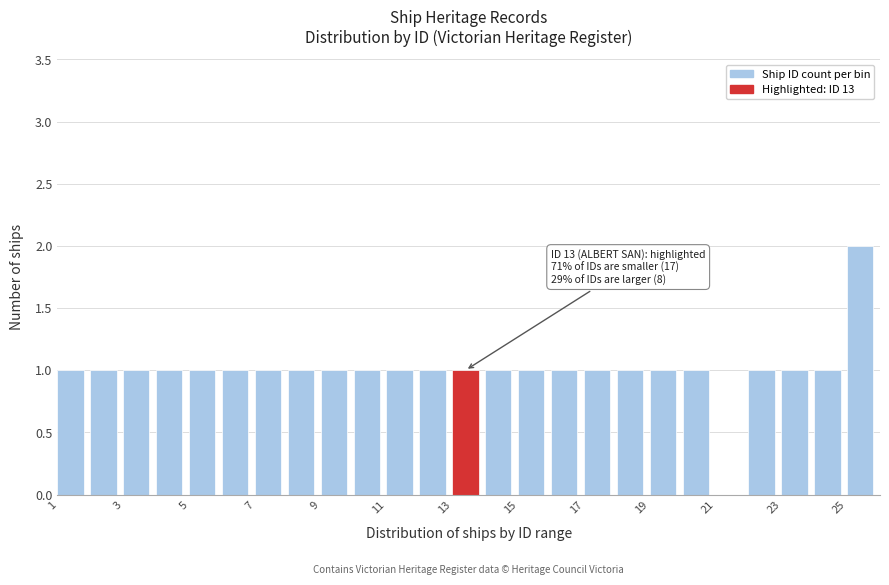

Which range on the x-axis has the tallest bar?

25 to 26